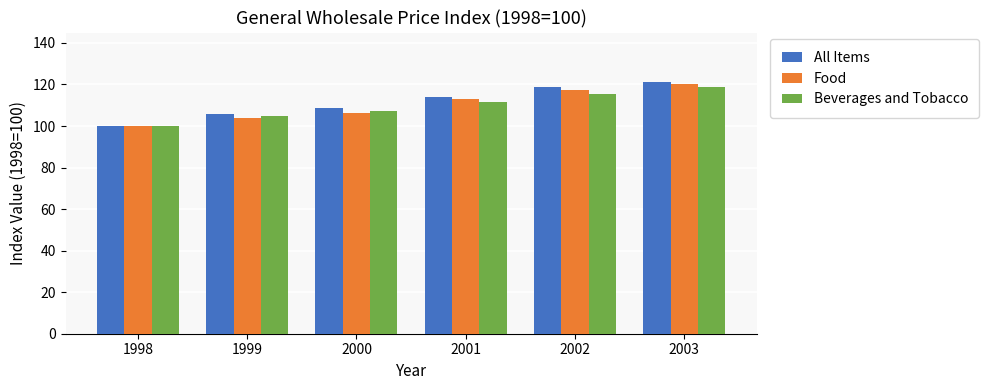

What is the sum of the Food values at 1998 and 2001?

212.8